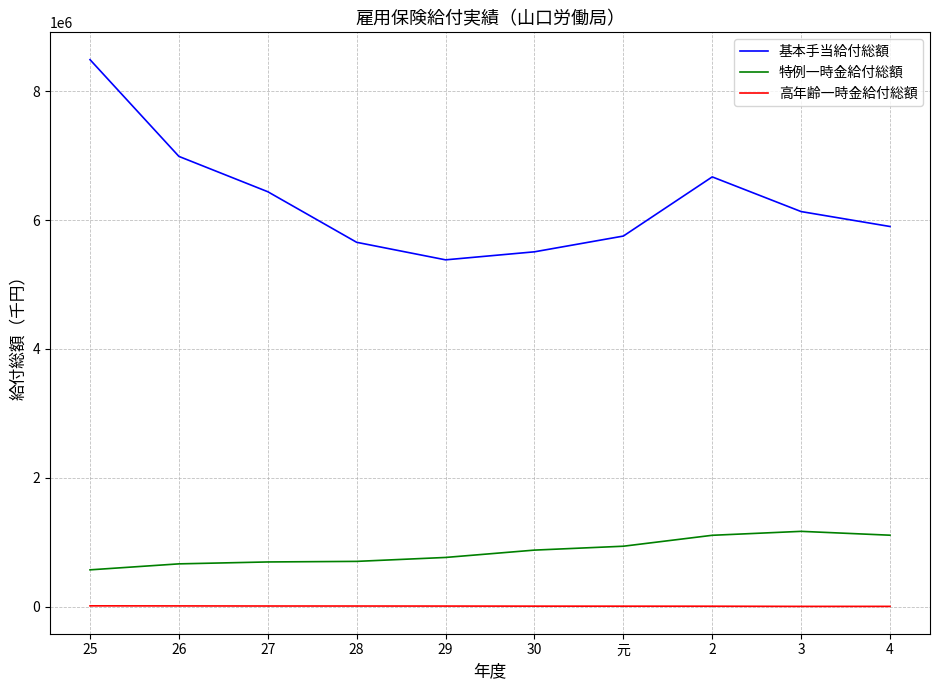

What position from the left is 30?

6